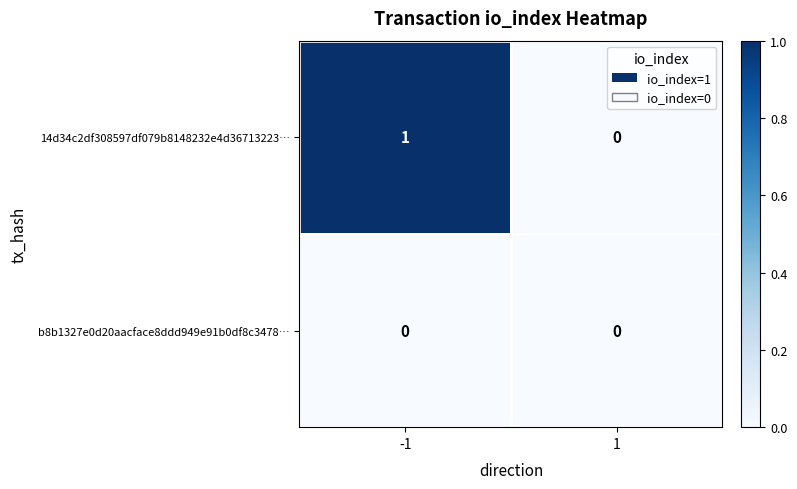

Is the value of 14d34c2df308597df079b8148232e4d36713223… at -1 greater than the value of b8b1327e0d20aacface8ddd949e91b0df8c3478… at -1?

Yes